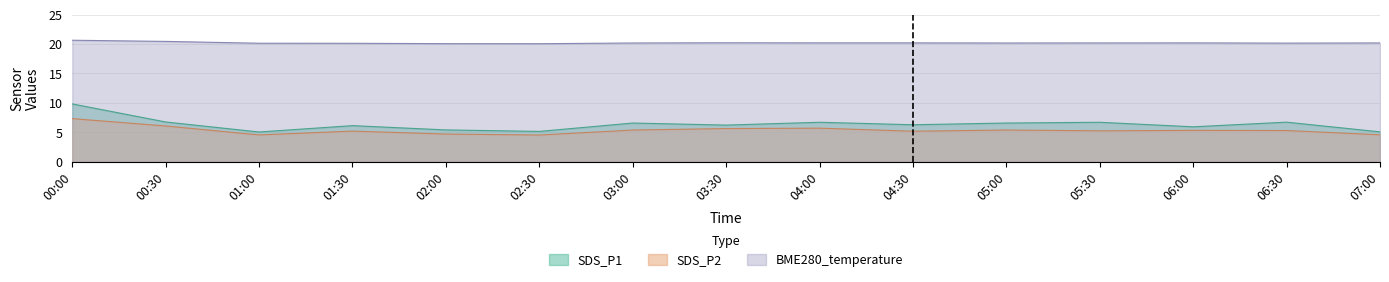

Which series has the largest total across all categories?

BME280_temperature